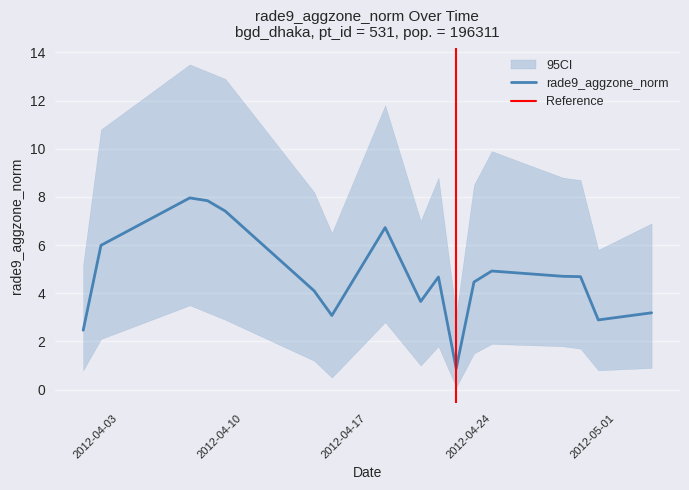

What is the difference between the highest and lowest values at 2012-04-07?

10.0